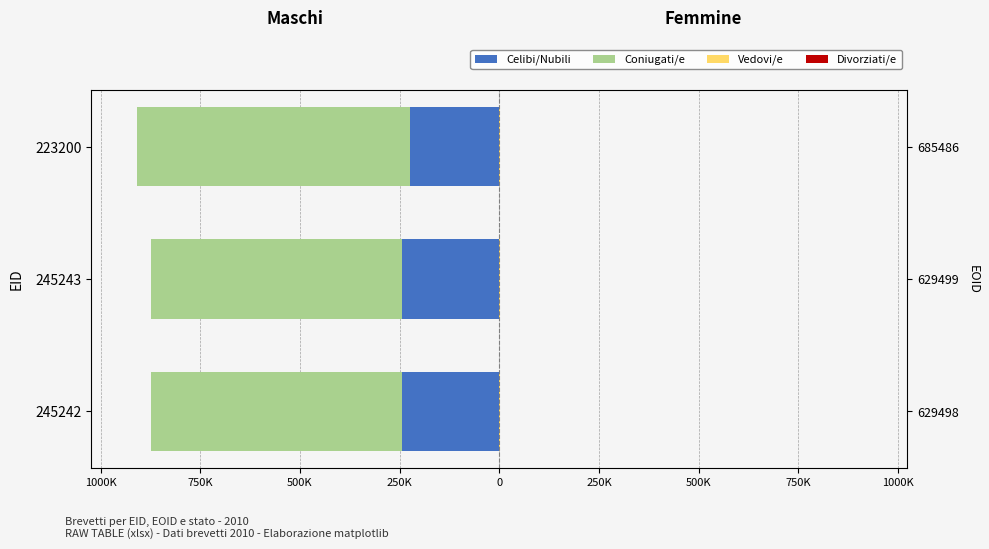

Which series has the widest spread of values?

Coniugati/e